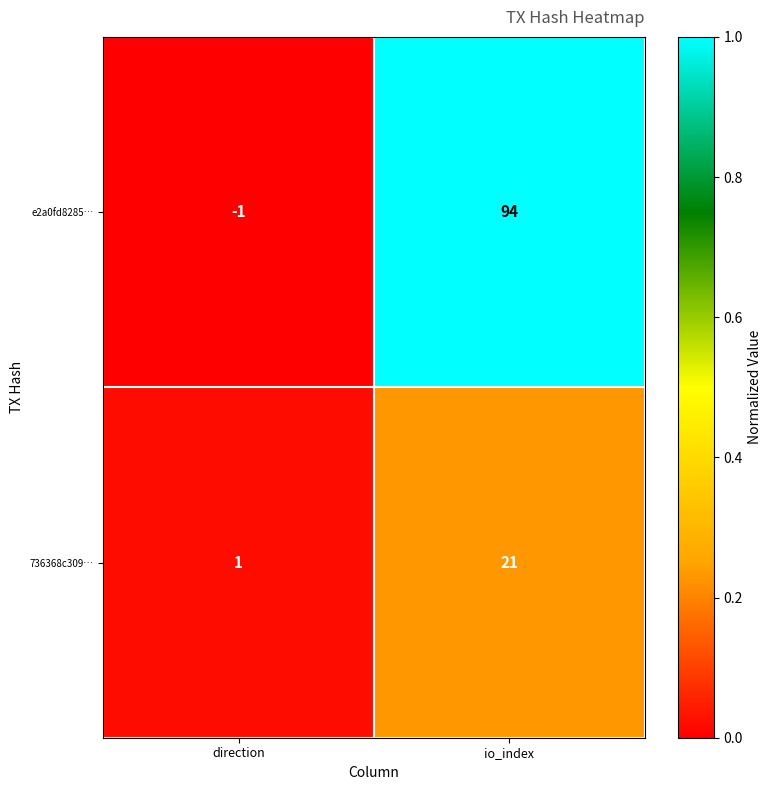

The e2a0fd8285… series shows 0 at direction. True or false?

False